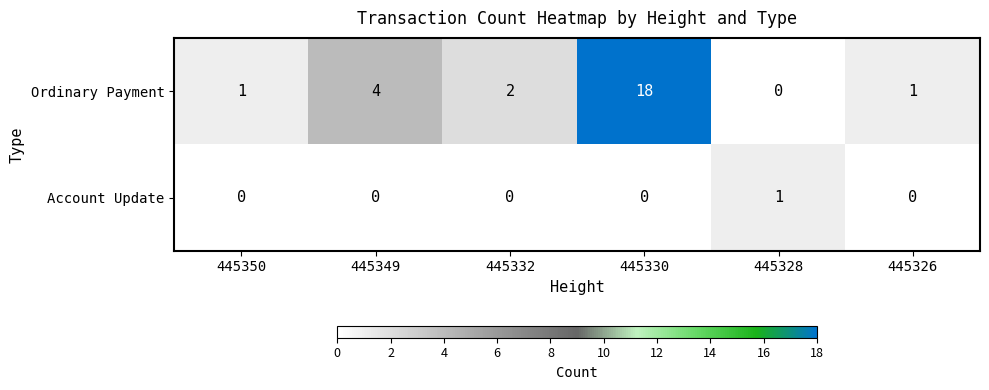

Which series changed the most between 445332 and 445326?

Ordinary Payment